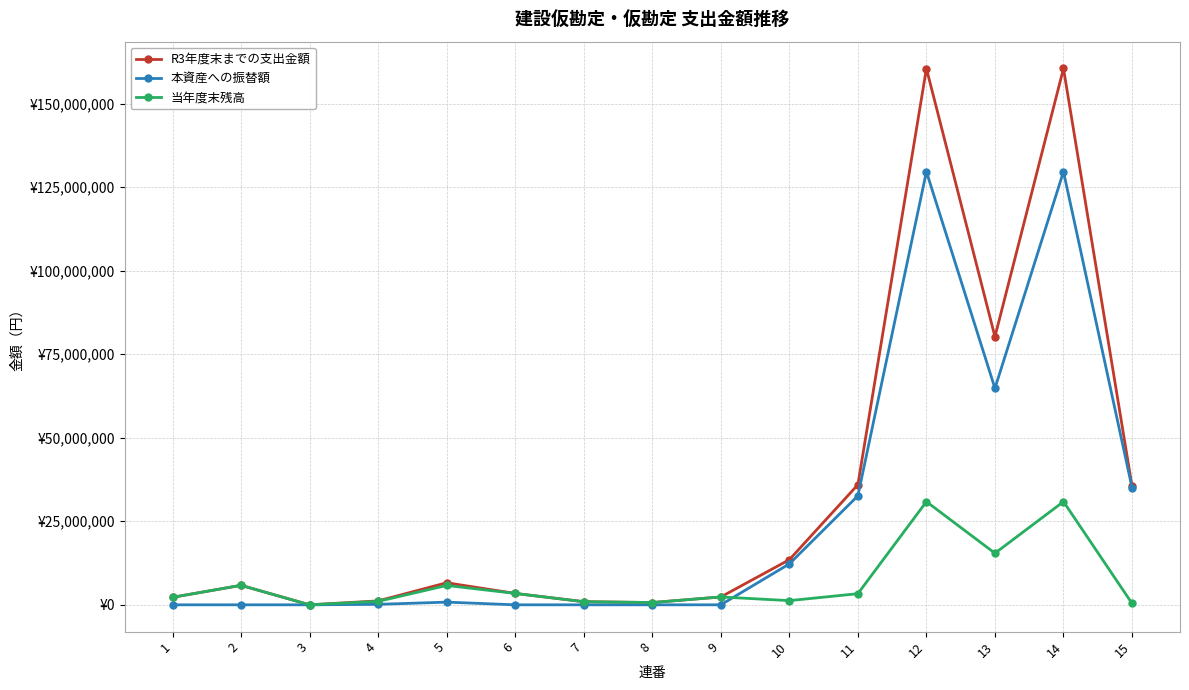

What is the approximate value of R3年度末までの支出金額 at 13?

80250000